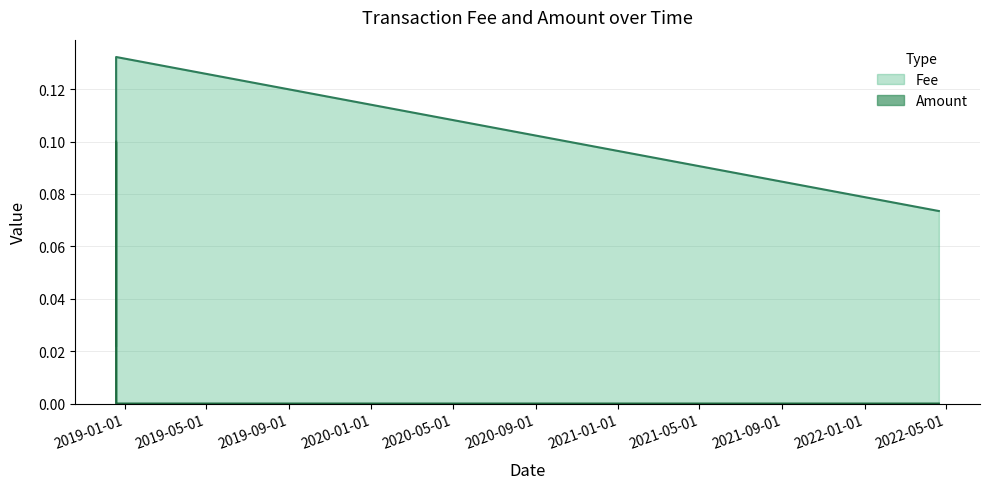

Which series has the largest range (max minus min)?

Fee